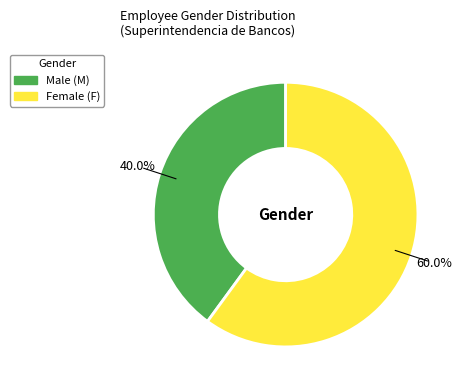

Is there any slice that represents more than half of the pie?

Yes